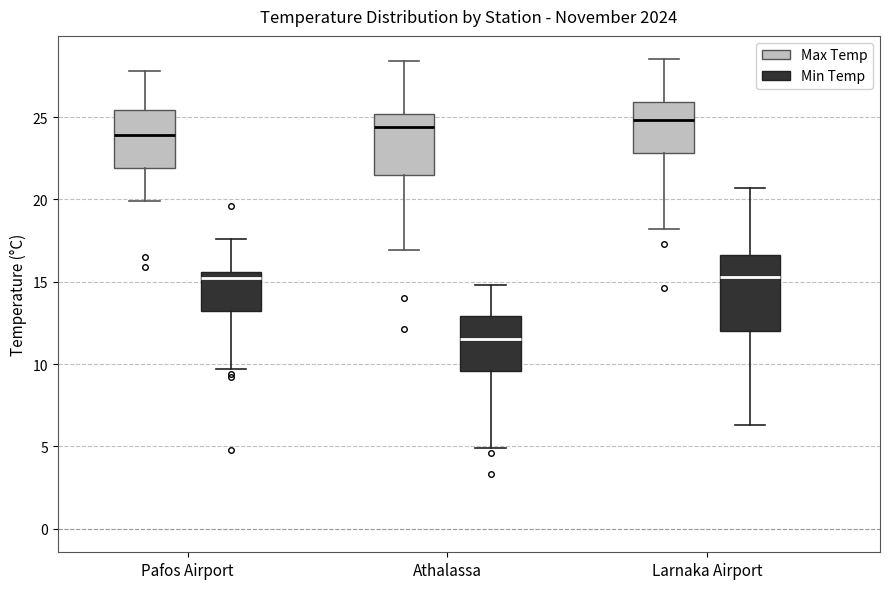

Reading left to right, transcribe this box plot: for each box, give where its median line is, the range the box spans, and where its two whiskers end, as read against the y-axis. The values are not printed on the chart, so give them approximately, as read against the axis.

Pafos Airport (Max Temp): median 24.0, box 22.0 to 25.5, whiskers 20.0 to 28.0
Pafos Airport (Min Temp): median 15.0, box 13.0 to 15.5, whiskers 9.5 to 17.5
Athalassa (Max Temp): median 24.5, box 21.5 to 25.0, whiskers 17.0 to 28.5
Athalassa (Min Temp): median 11.5, box 9.5 to 13.0, whiskers 5.0 to 15.0
Larnaka Airport (Max Temp): median 25.0, box 23.0 to 26.0, whiskers 18.0 to 28.5
Larnaka Airport (Min Temp): median 15.5, box 12.0 to 16.5, whiskers 6.5 to 20.5